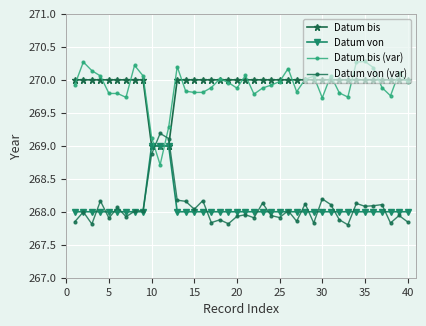

What is the value of the Datum bis (var) point at the 10th from the left?

269.1